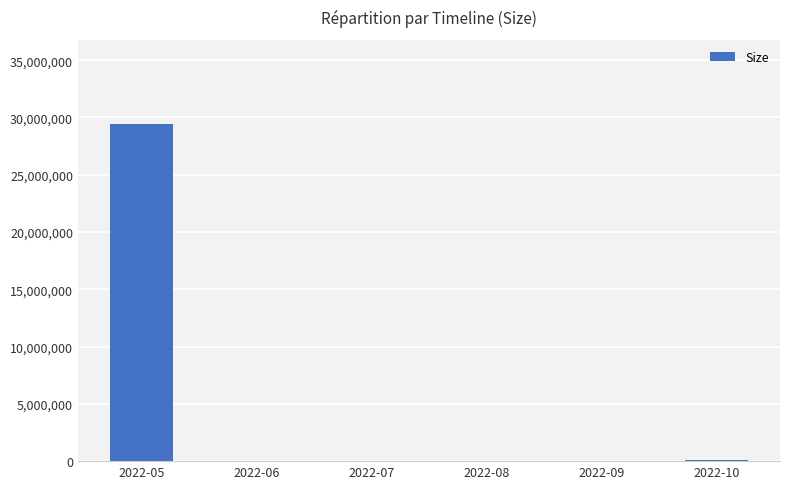

What is the change in value from 2022-05 to 2022-06?

-29429790